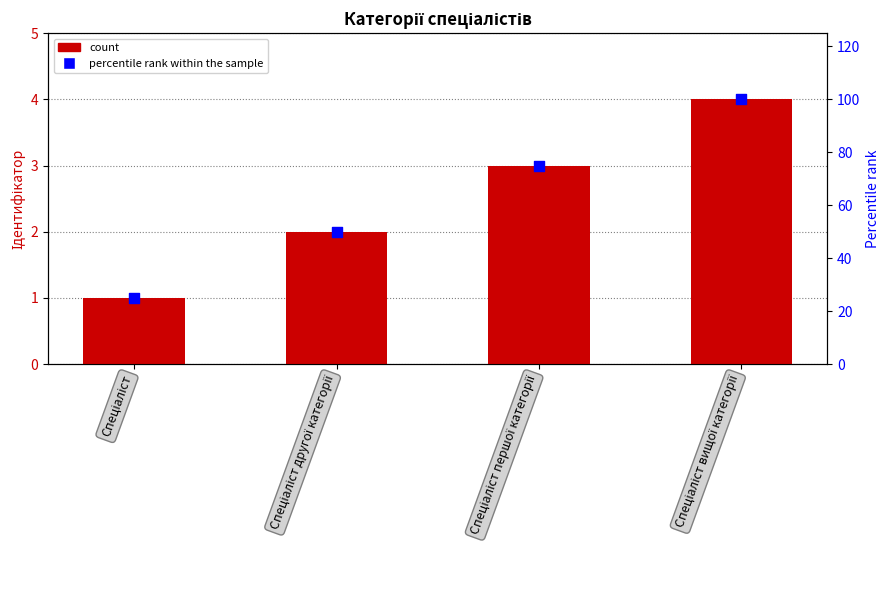

At which category is the sum across all series the highest?

Спеціаліст вищої категорії